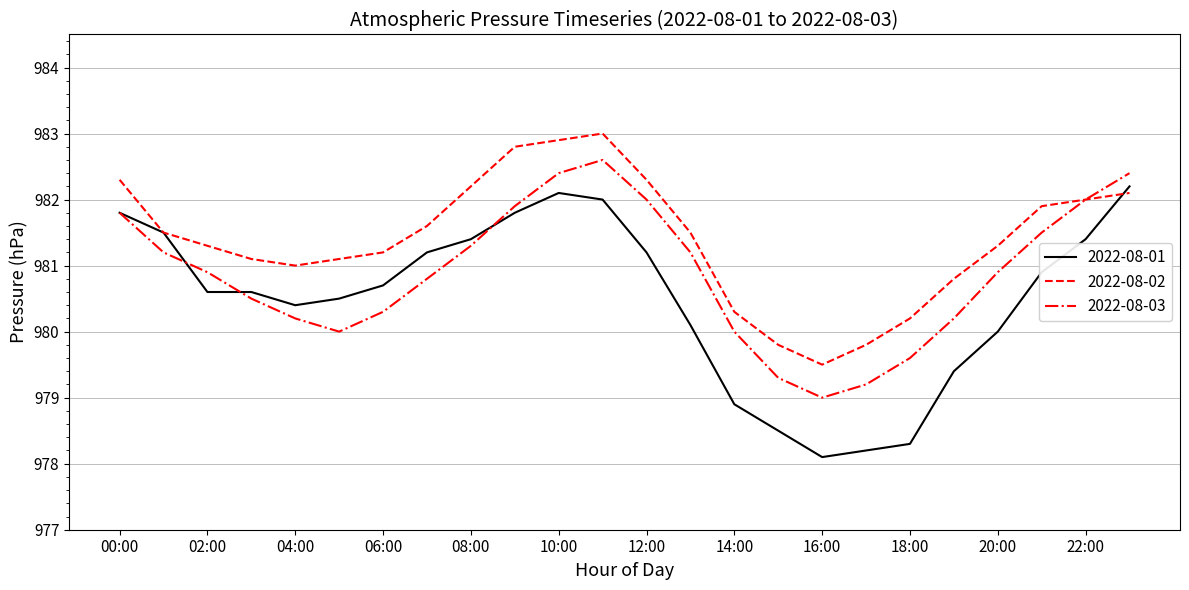

Which series has the largest range (max minus min)?

2022-08-01